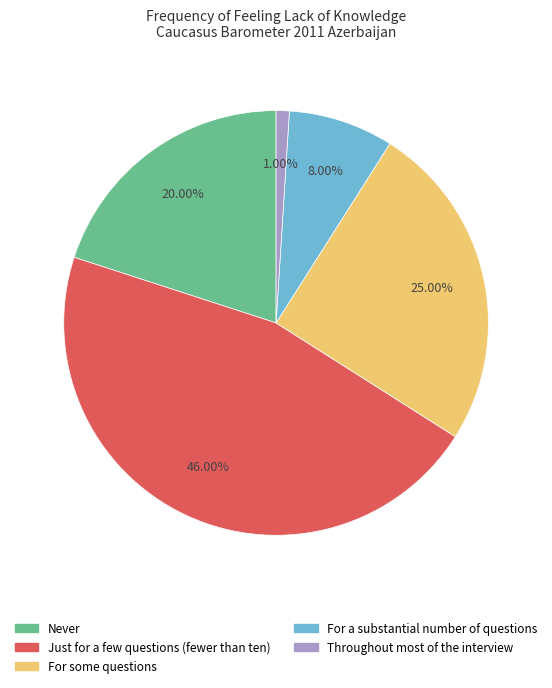

What is the ratio of the value at Just for a few questions (fewer than ten) to the value at For some questions?

1.8